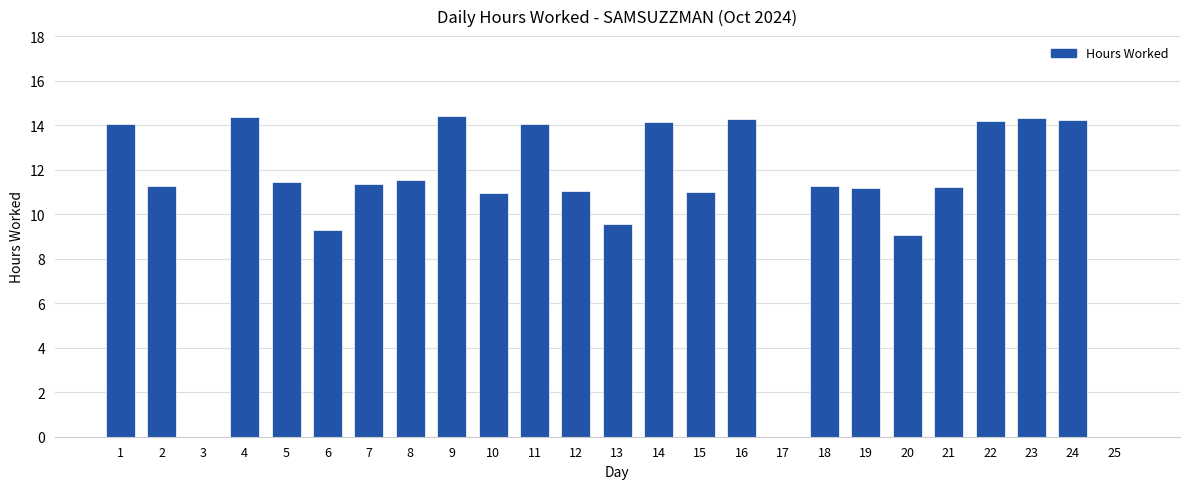

What value does the data have at 7?

11.4